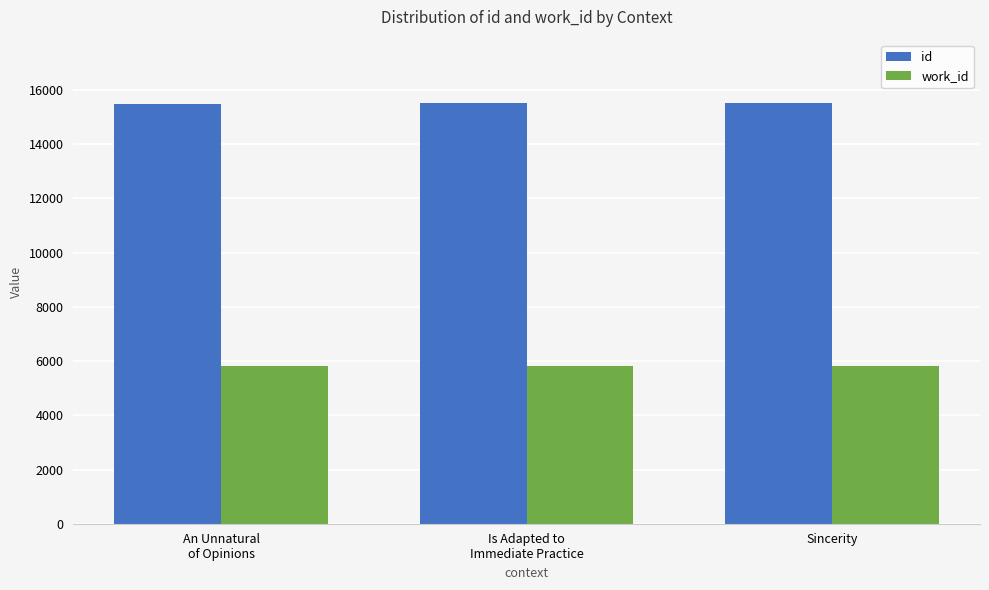

What is the difference between the highest and lowest values at An Unnatural
of Opinions?

9689